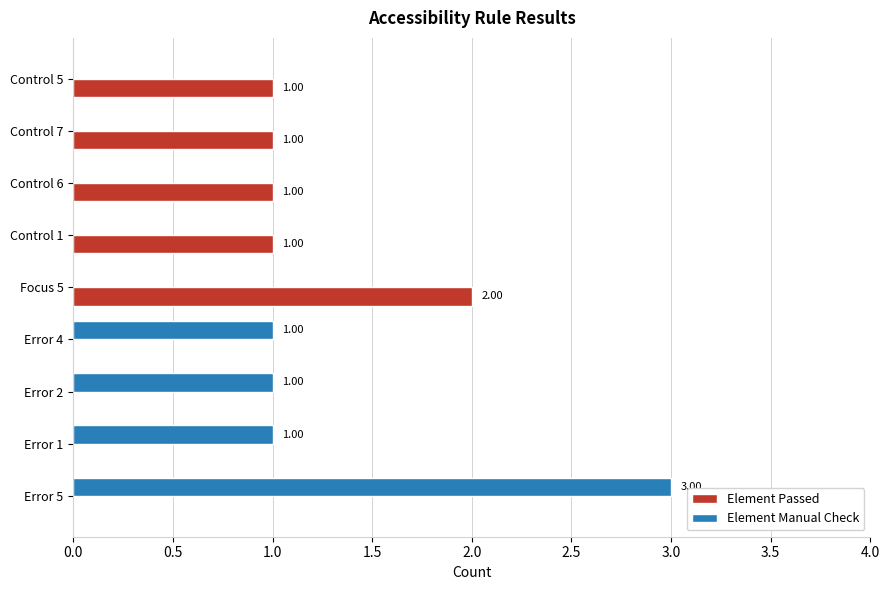

How many data points does each series have?

9